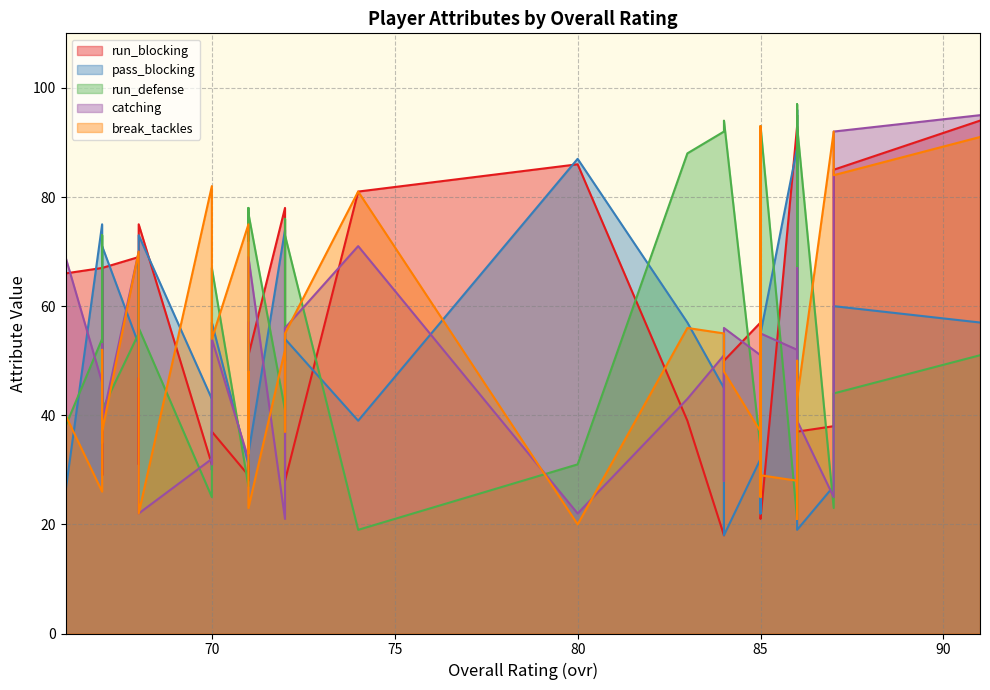

Which has a higher value, 80 or 85?

80